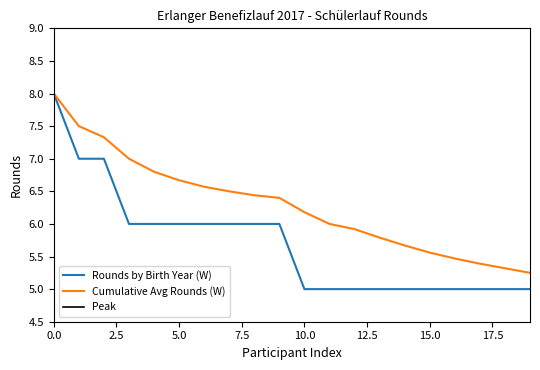

What is the maximum value for Cumulative Avg Rounds (W)?

8.0